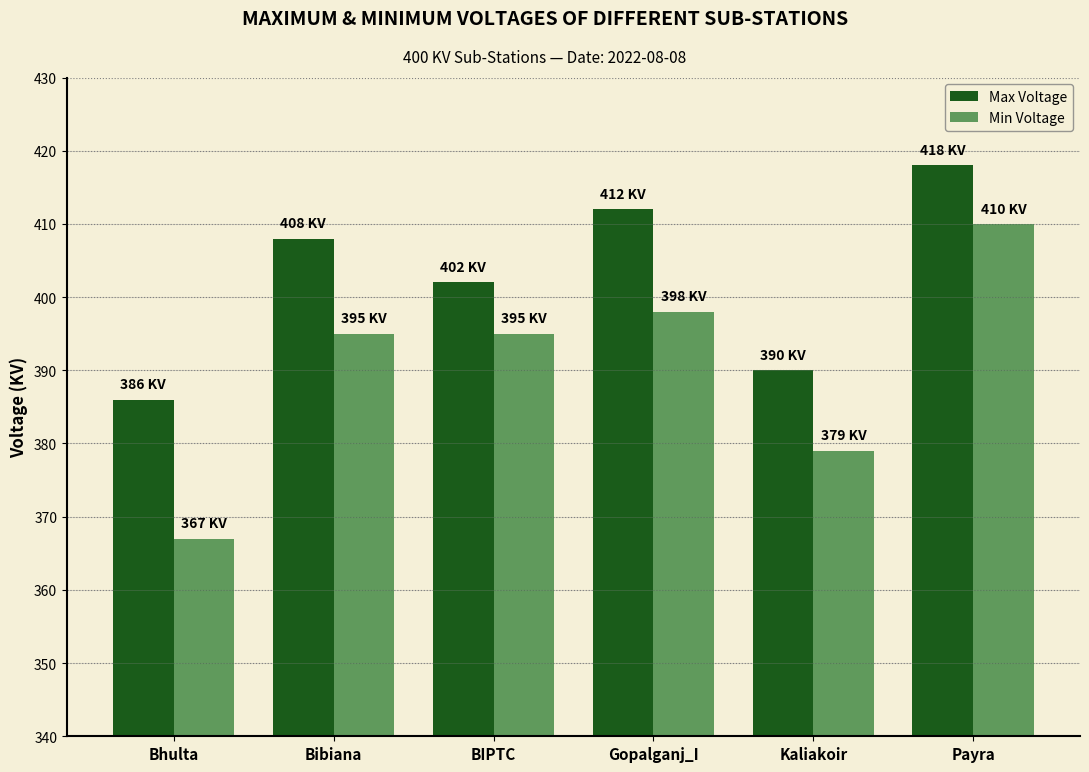

Read the Max Voltage value at Bibiana, to the nearest 10.

410